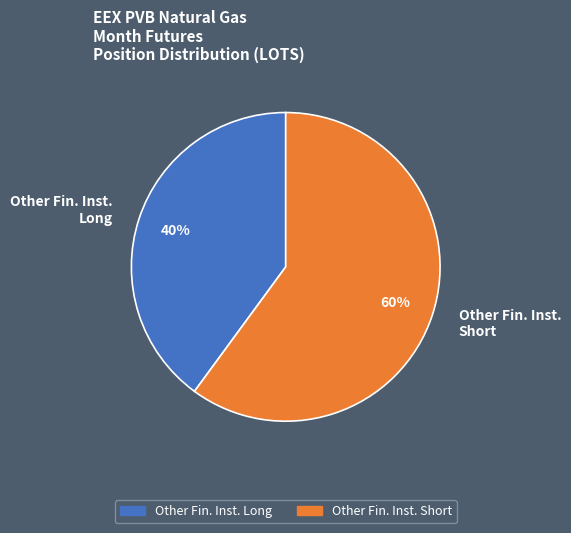

Which category accounts for the majority?

Other Fin. Inst. Short